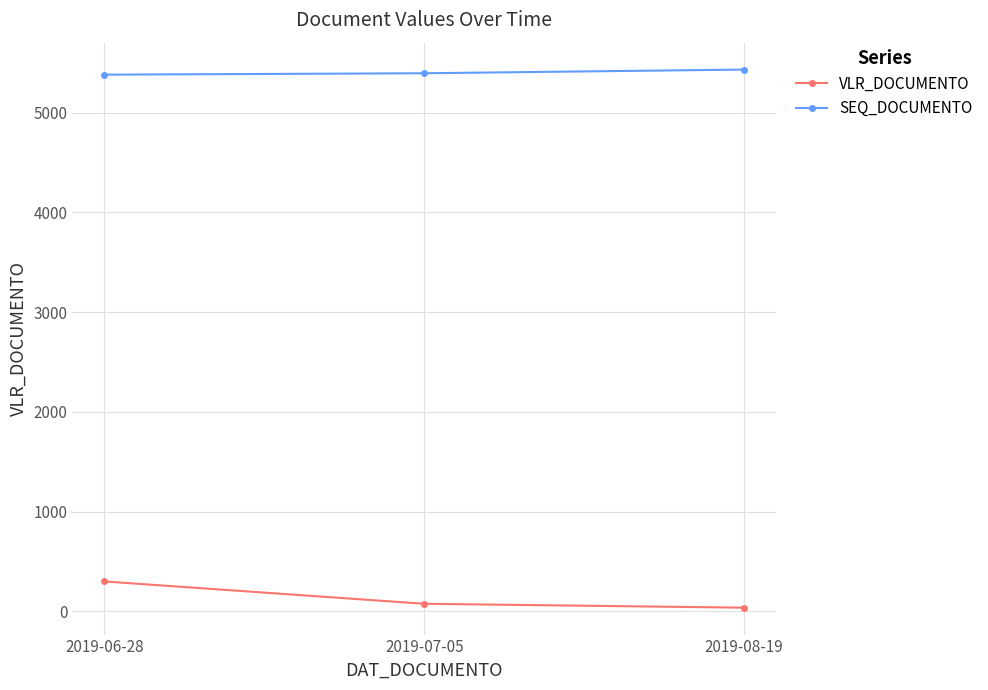

At 2019-07-05, list the series in order from largest to smallest.

SEQ_DOCUMENTO, VLR_DOCUMENTO